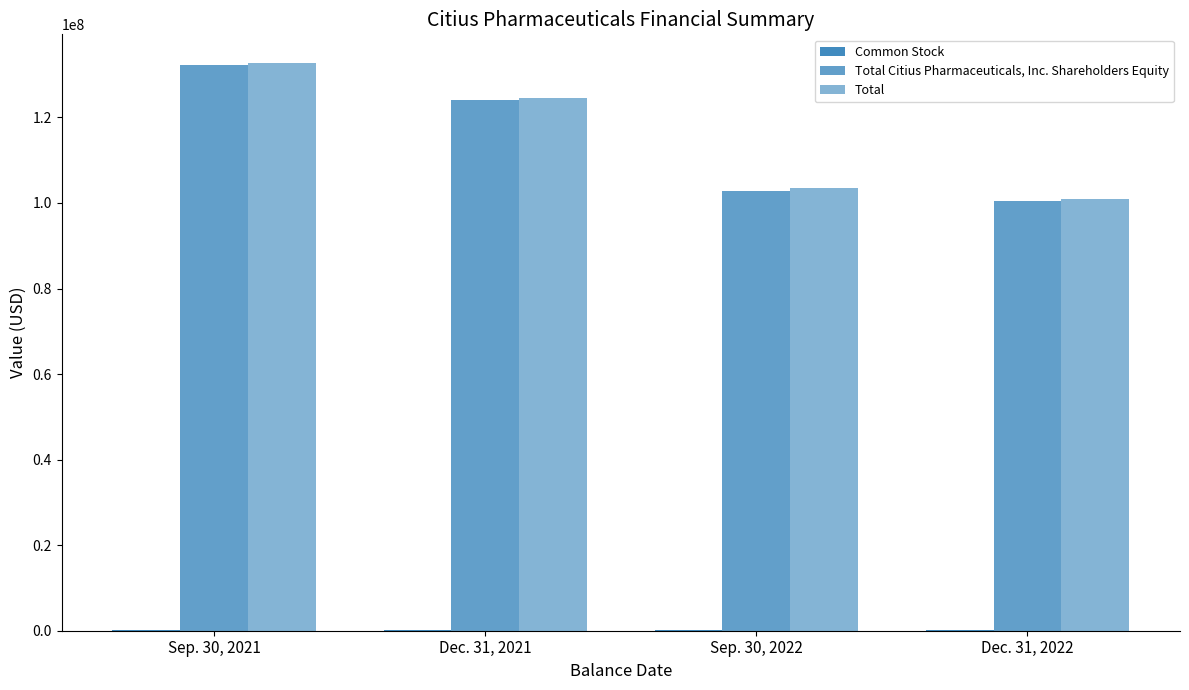

True or false: Total has a value of 132782733 at Sep. 30, 2021.

True